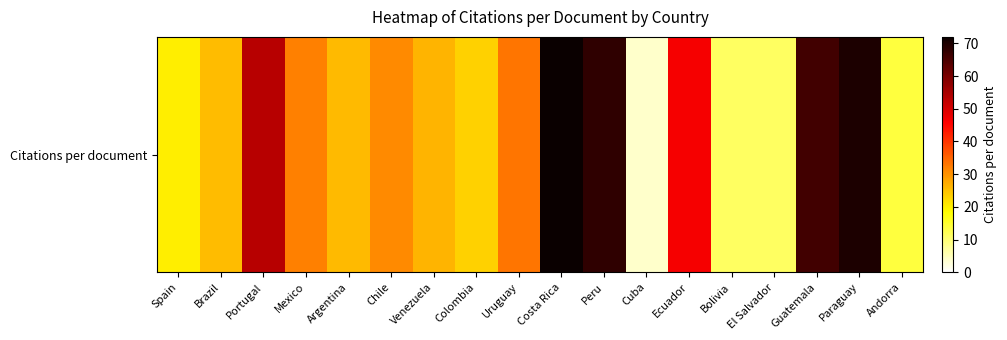

Rank the categories by value from highest to lowest.

Costa Rica, Paraguay, Peru, Guatemala, Portugal, Ecuador, Uruguay, Mexico, Chile, Venezuela, Argentina, Brazil, Colombia, Spain, Andorra, Bolivia, El Salvador, Cuba